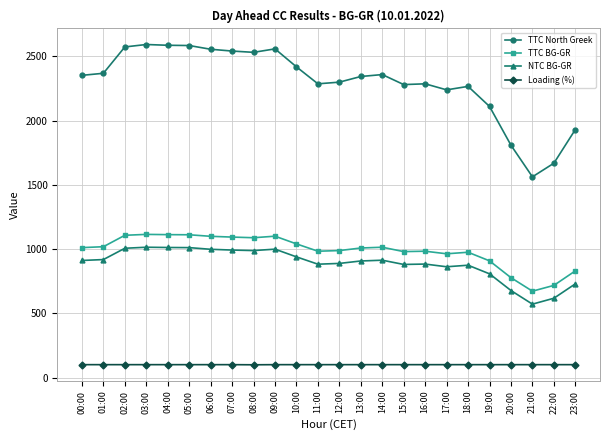

What is the value of the Loading (%) point at the 24th from the left?

100